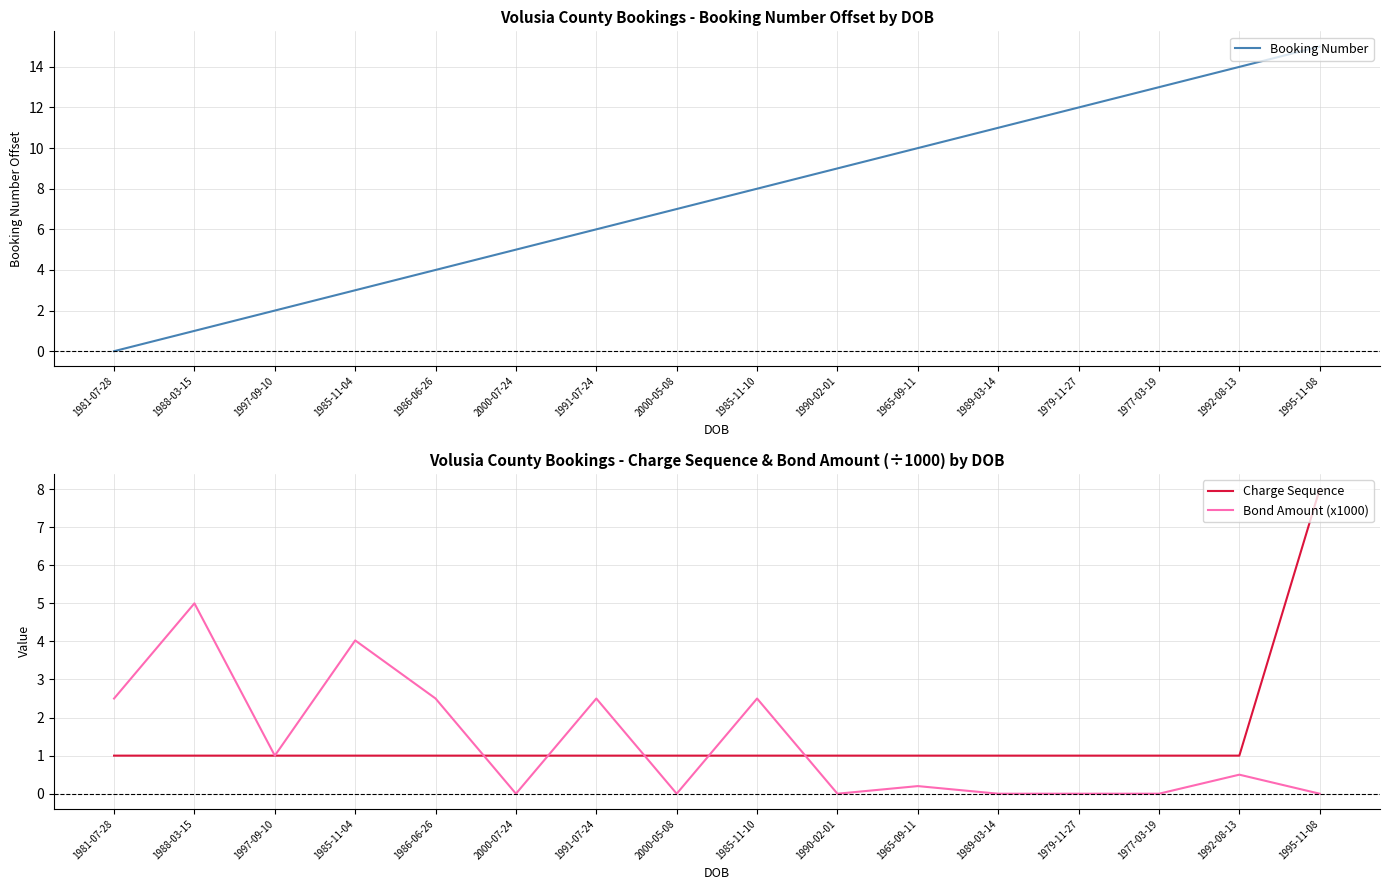

What position from the right is 1995-11-08?

1